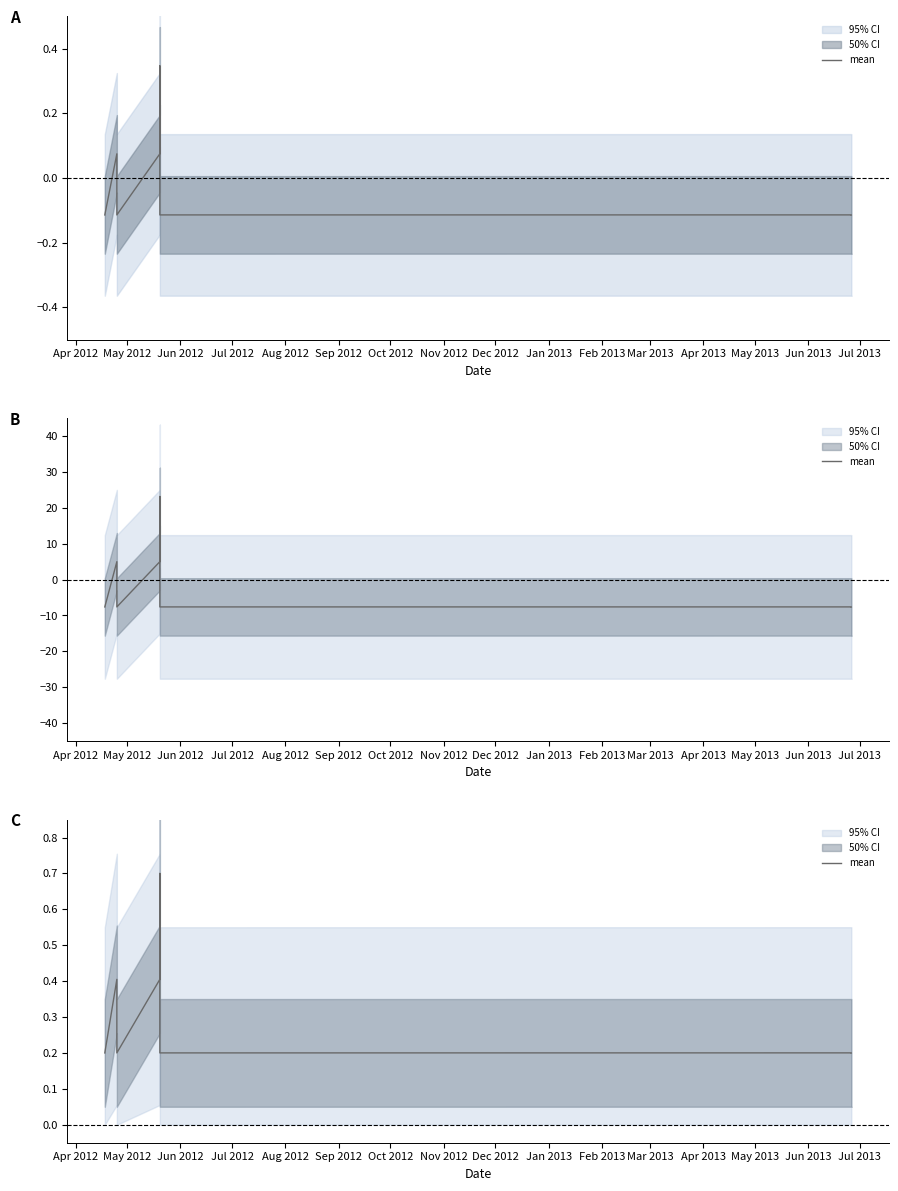

What is the greatest value displayed?

0.7